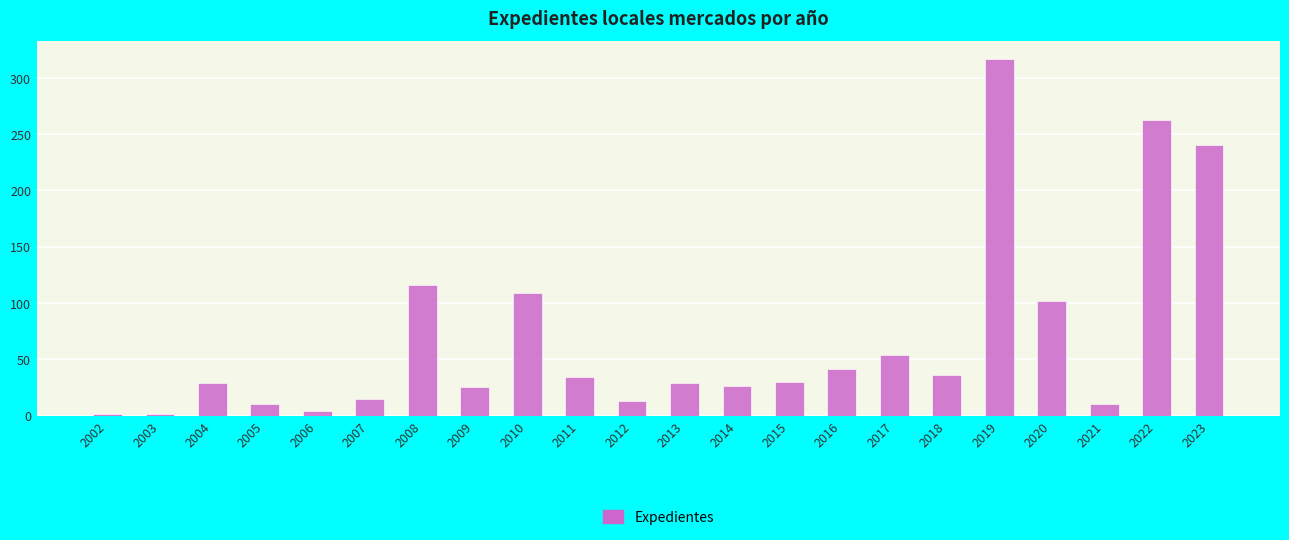

What is the change in value from 2006 to 2017?

+50